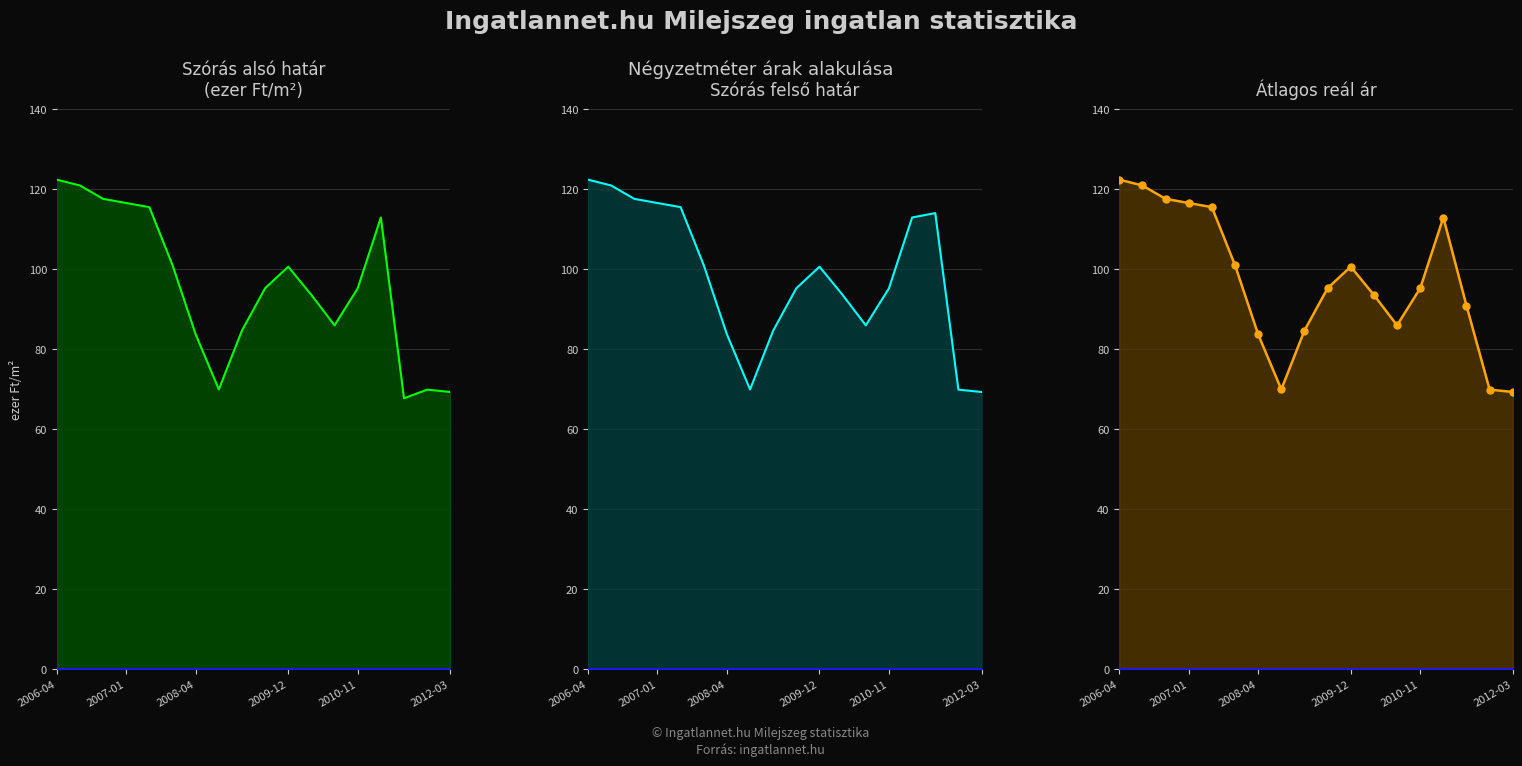

The value of Átlagos reál ár at 15 is 90.9. True or false?

True